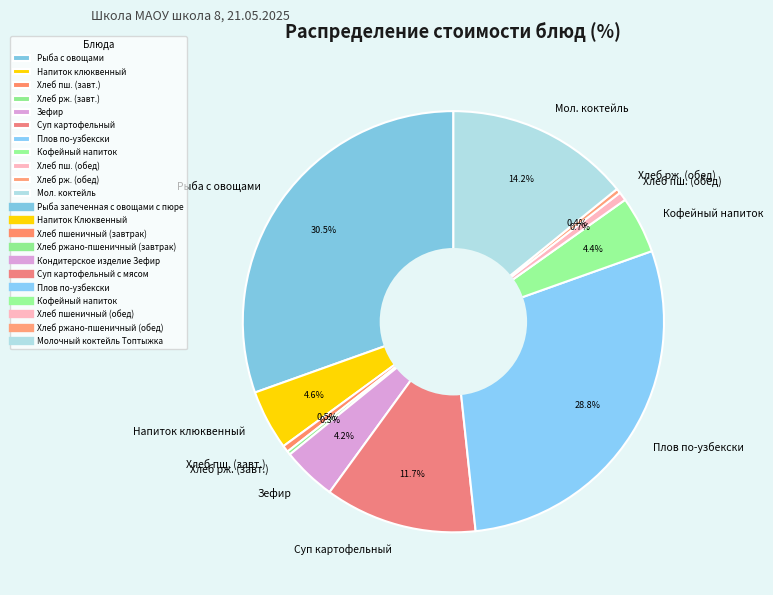

How many slices are in this pie chart?

11